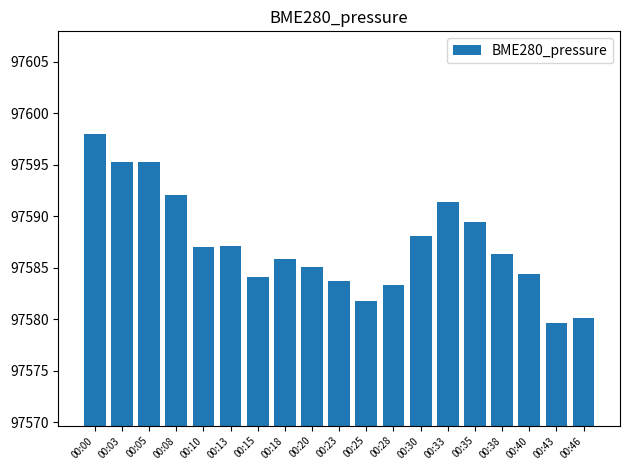

The chart shows a value of 27169.1 at 00:15. True or false?

False